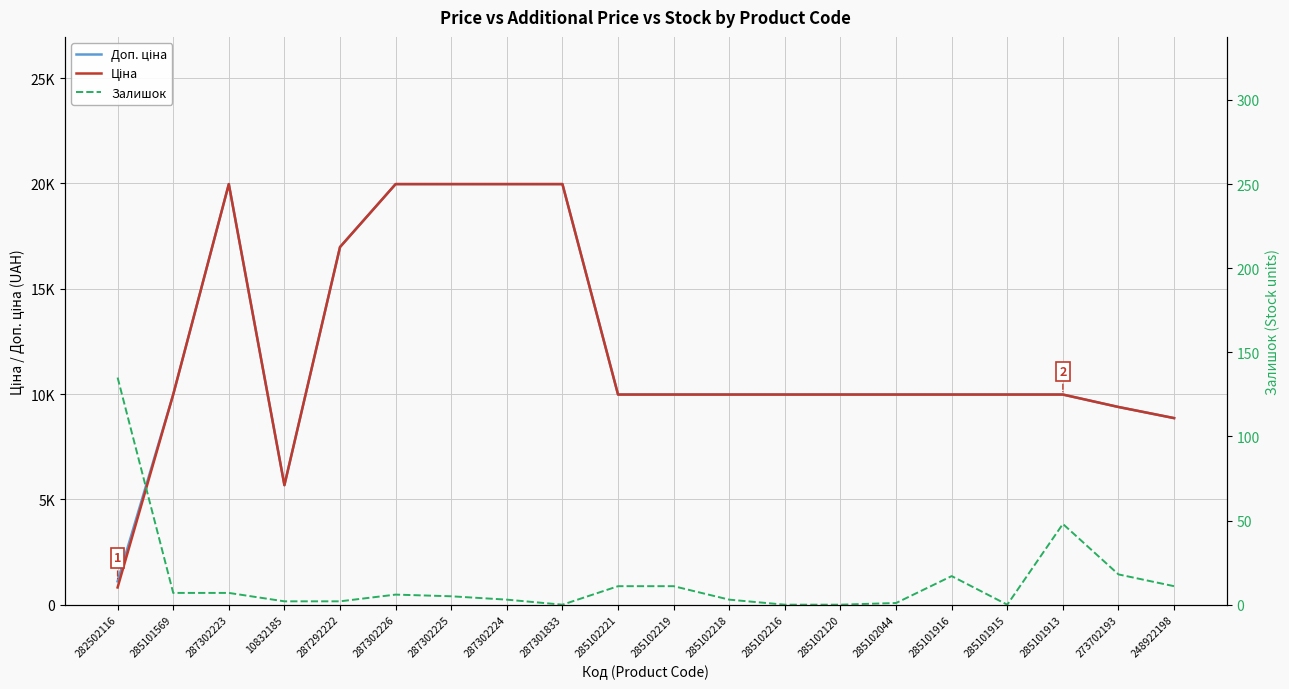

Count the number of categories in the chart.

20